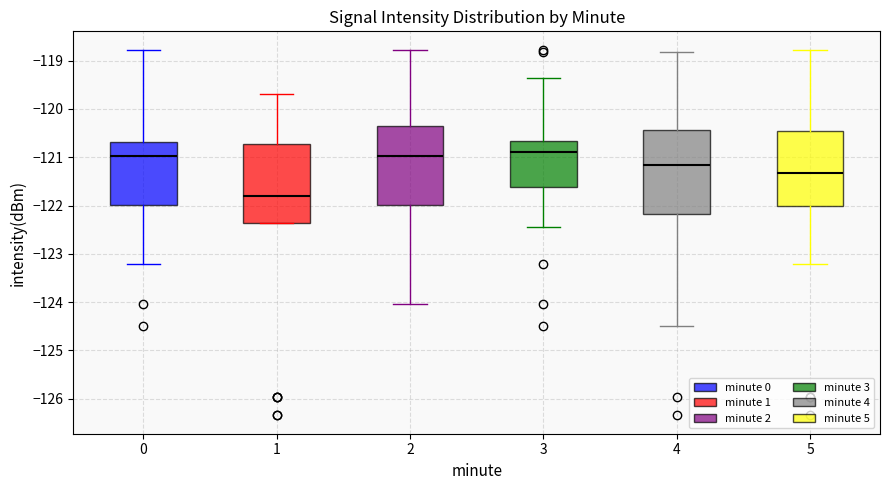

Reading left to right, read every box against the y-axis: the position of its median line, the range the box covers, and the ends of its whiskers. The values are not printed on the chart, so give them approximately, as read against the axis.

0: median -121.0, box -122.0 to -120.7, whiskers -123.2 to -118.8
1: median -121.8, box -122.4 to -120.7, whiskers -122.4 to -119.7
2: median -121.0, box -122.0 to -120.4, whiskers -124.0 to -118.8
3: median -120.9, box -121.6 to -120.7, whiskers -122.4 to -119.4
4: median -121.2, box -122.2 to -120.4, whiskers -124.5 to -118.8
5: median -121.3, box -122.0 to -120.5, whiskers -123.2 to -118.8